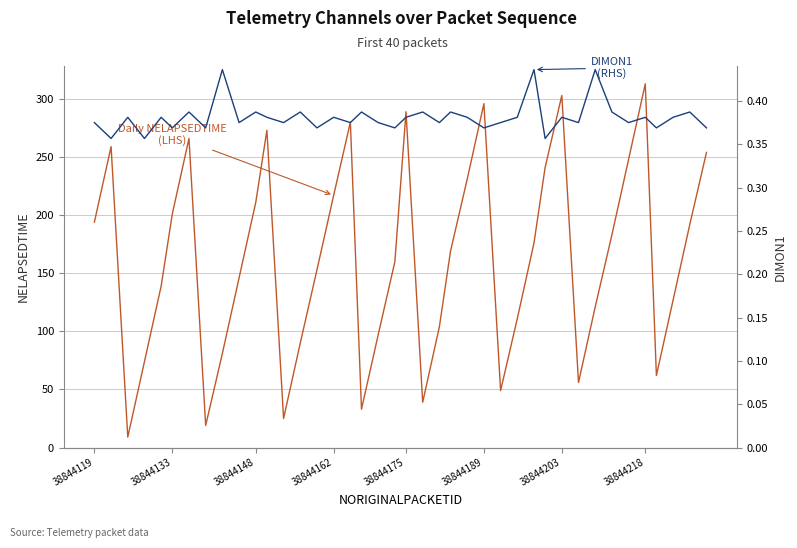

Is the value of NELAPSEDTIME (LHS) at 27 greater than the value of DIMON1 (RHS) at 22?

Yes